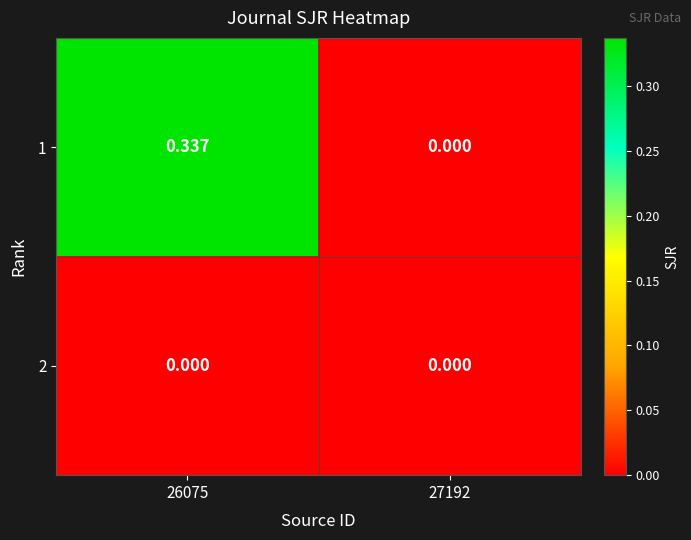

Is the value of 1 at 26075 greater than the value of 2 at 26075?

Yes